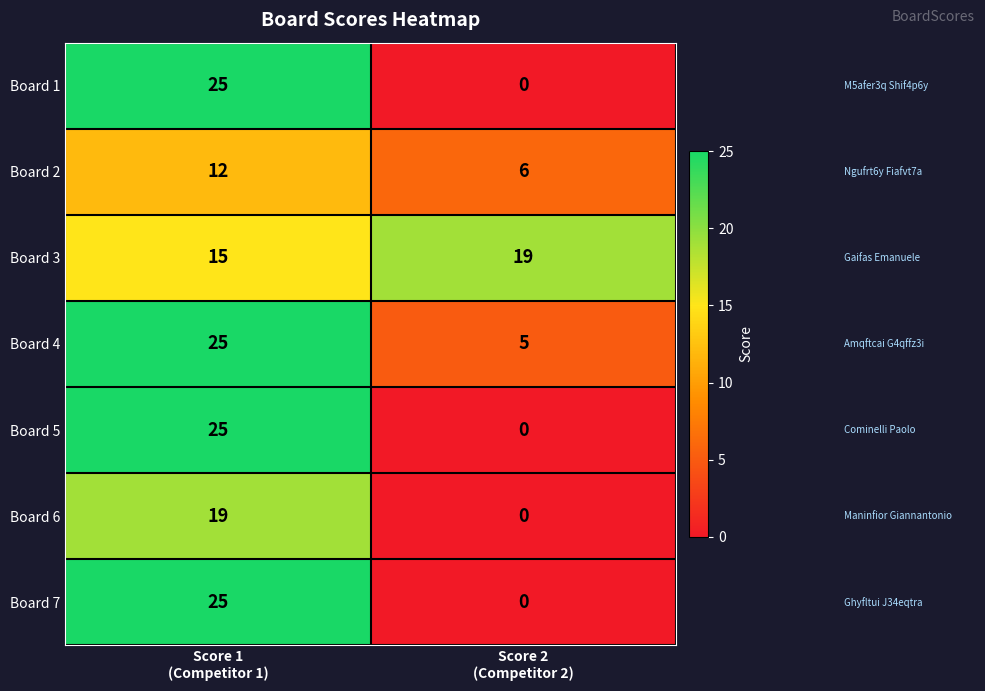

At which category is the sum across all series the highest?

Score 1
(Competitor 1)